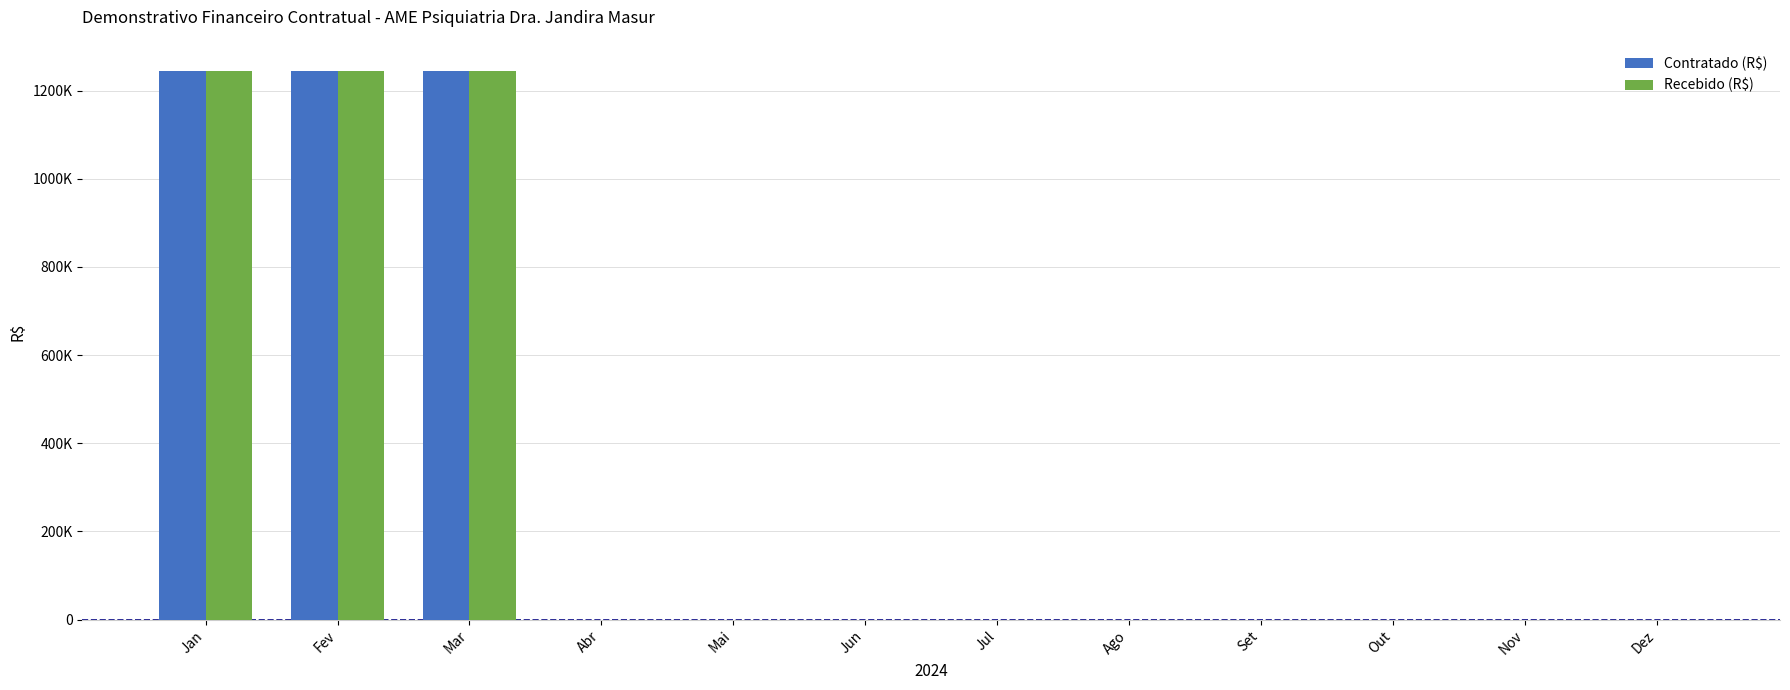

How many series are shown in this chart?

2